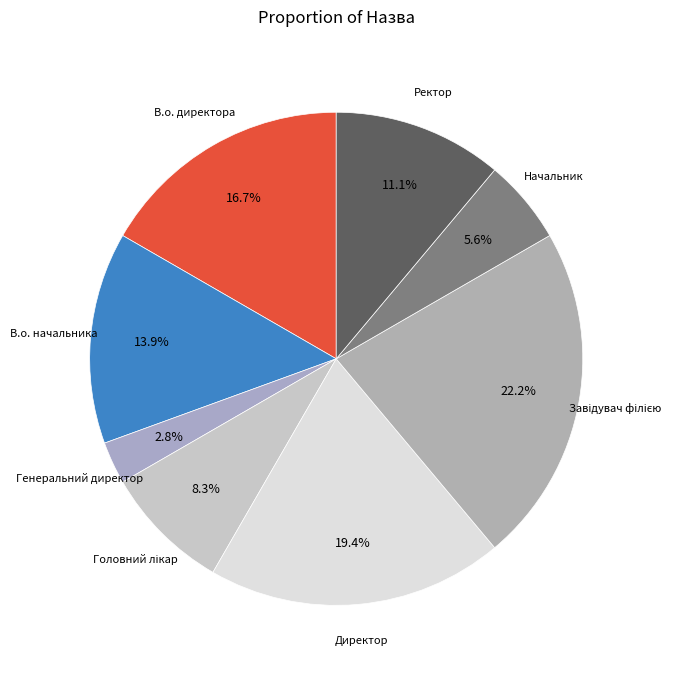

Combined, what portion of the pie is Ректор and Начальник?

16.7%